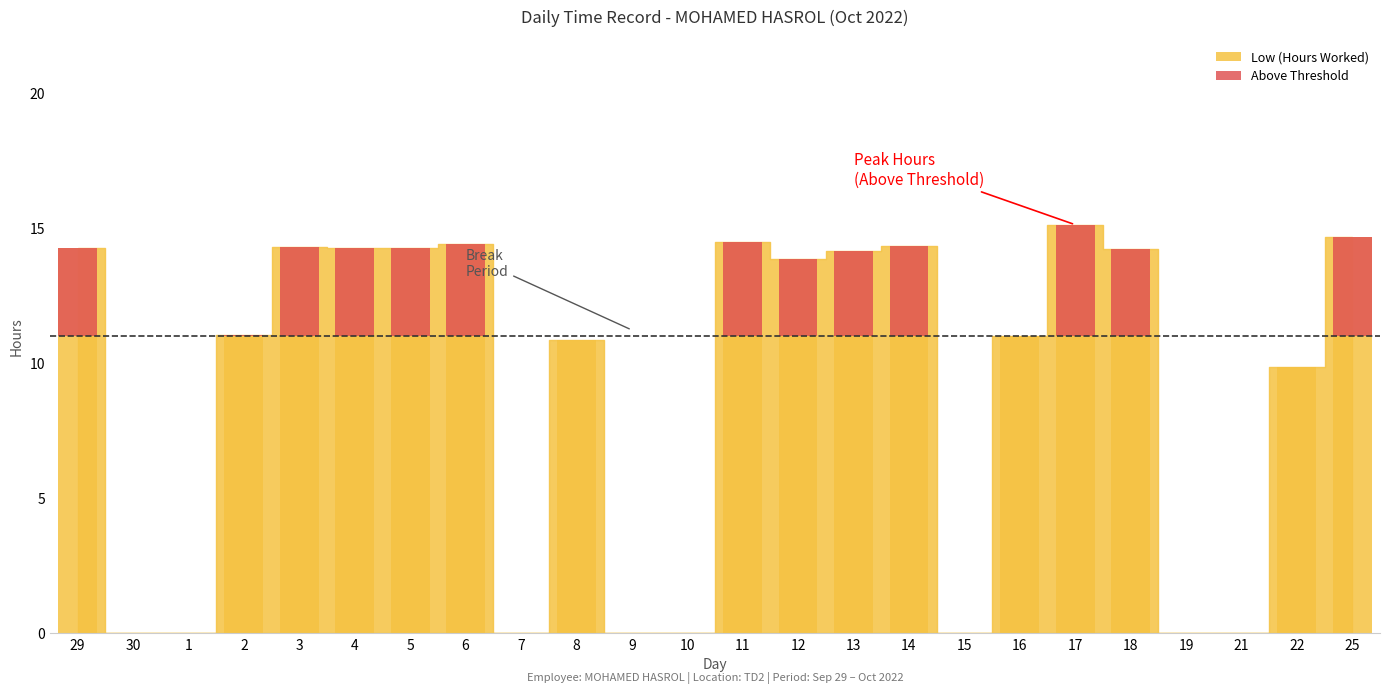

How many bars are there in total?

24